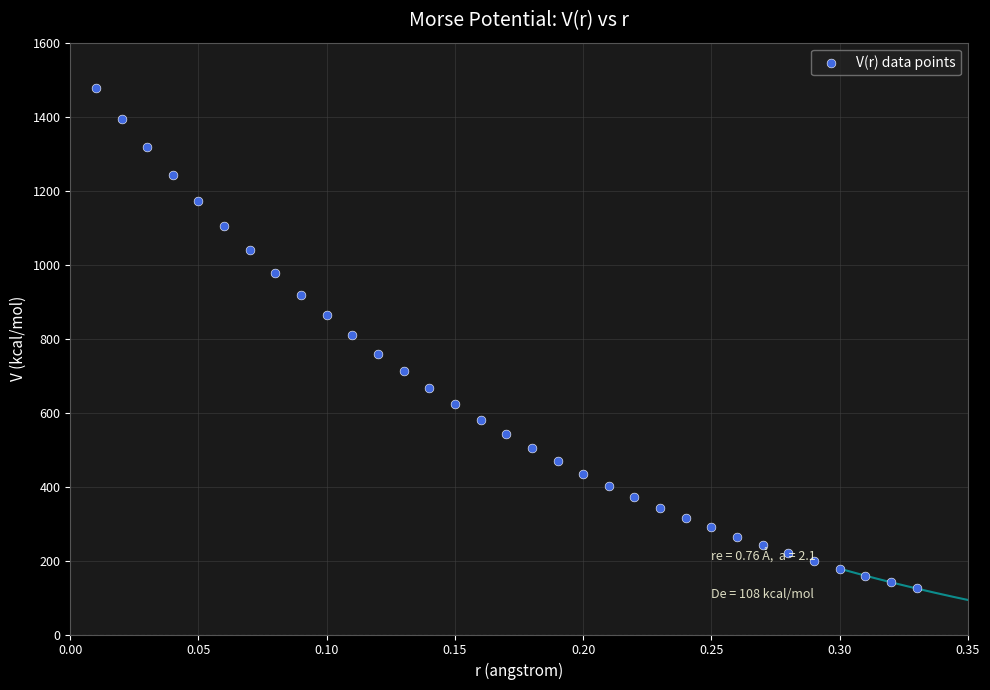

What is the range of Y values (max minus min)?

1352.4